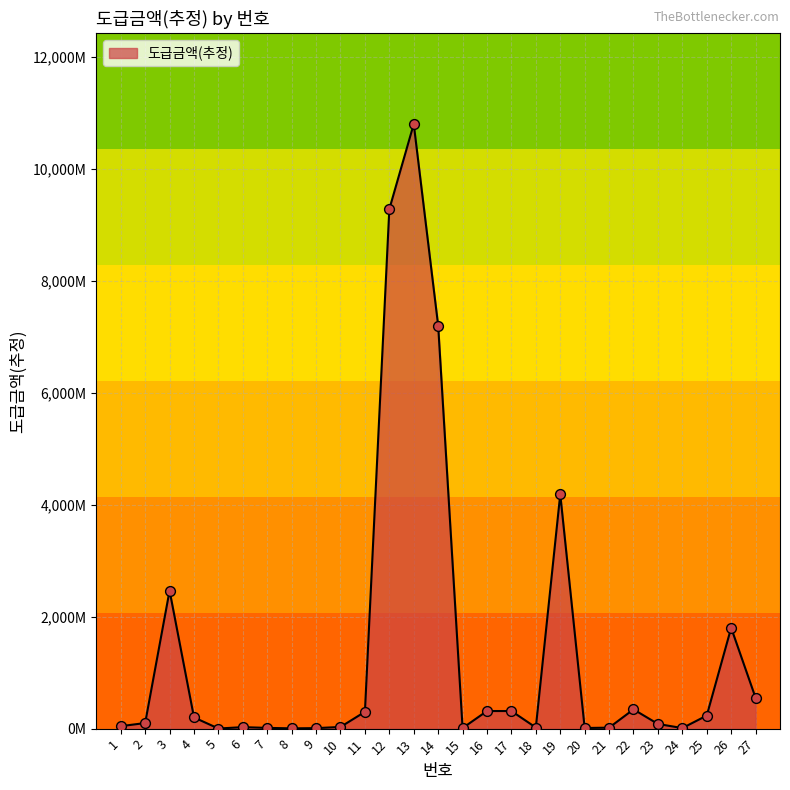

What is the ratio of the value at 7 to the value at 25?

0.1